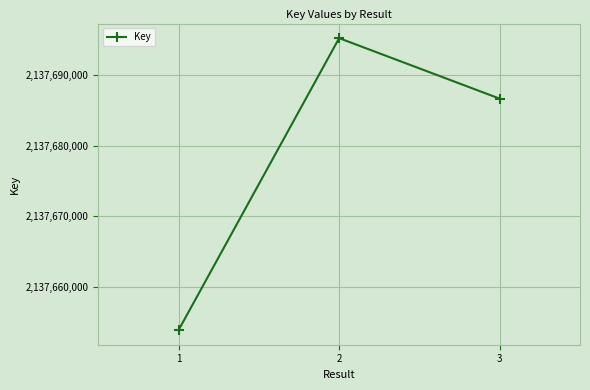

Reading left to right, what are all the values shown in this chart?

1=2137653844	2=2137695276	3=2137686691